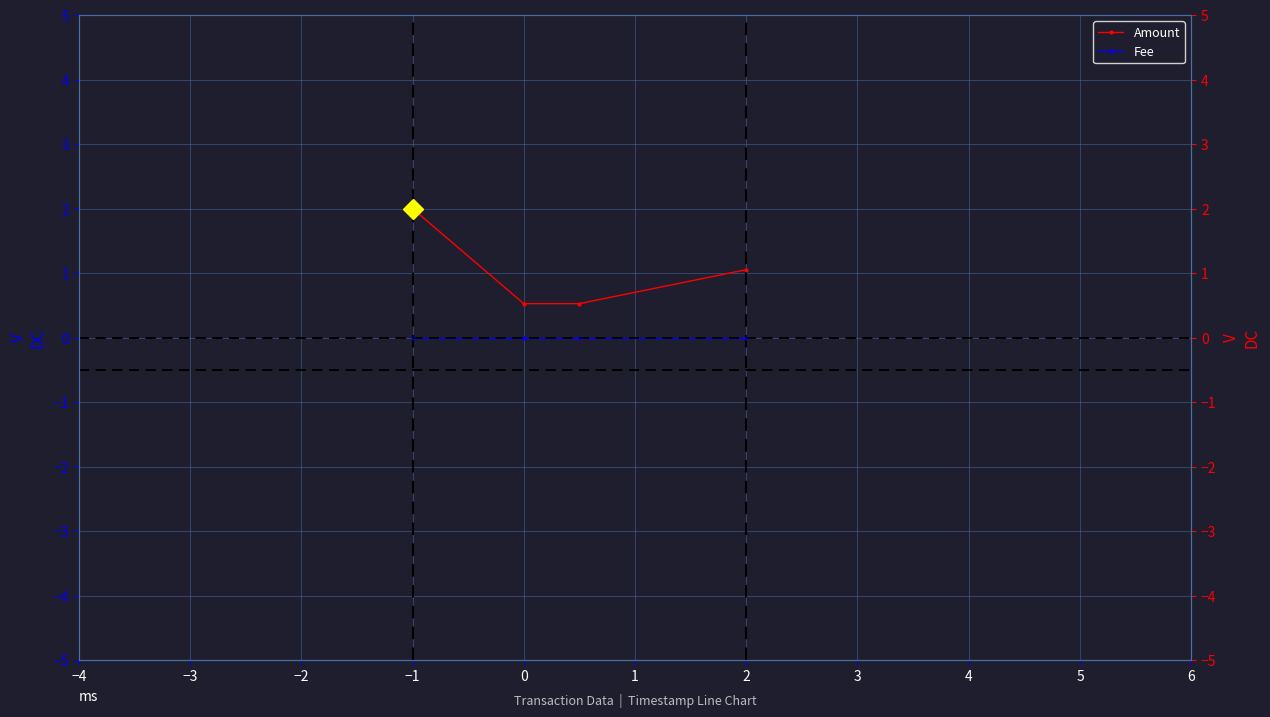

What is the highest value of the Amount series?

2.0